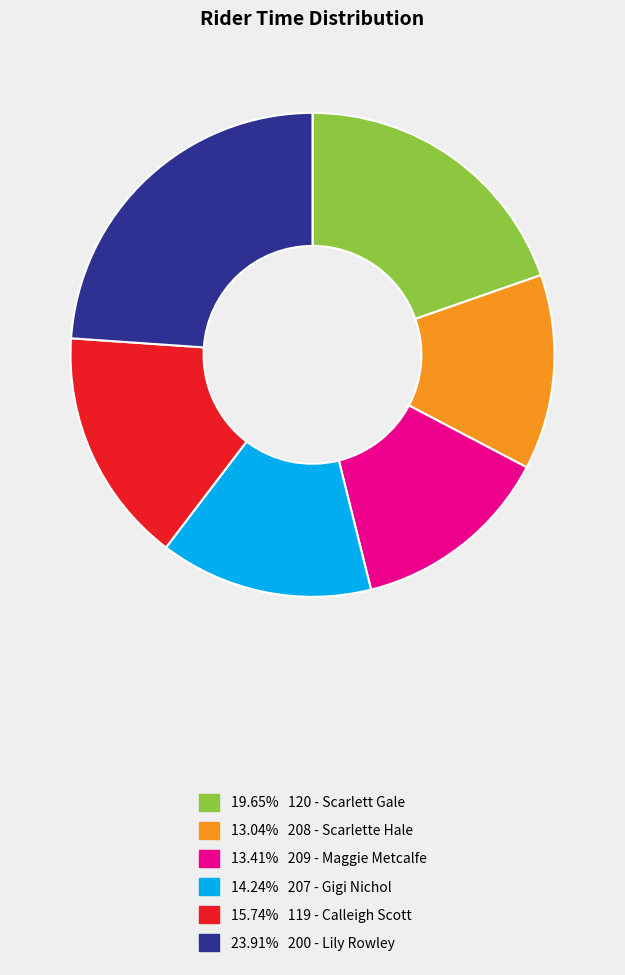

Is there a majority slice in this chart?

No